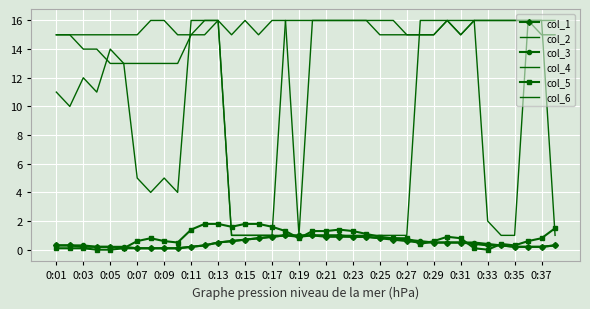

How many times do col_5 and col_2 cross each other?

2